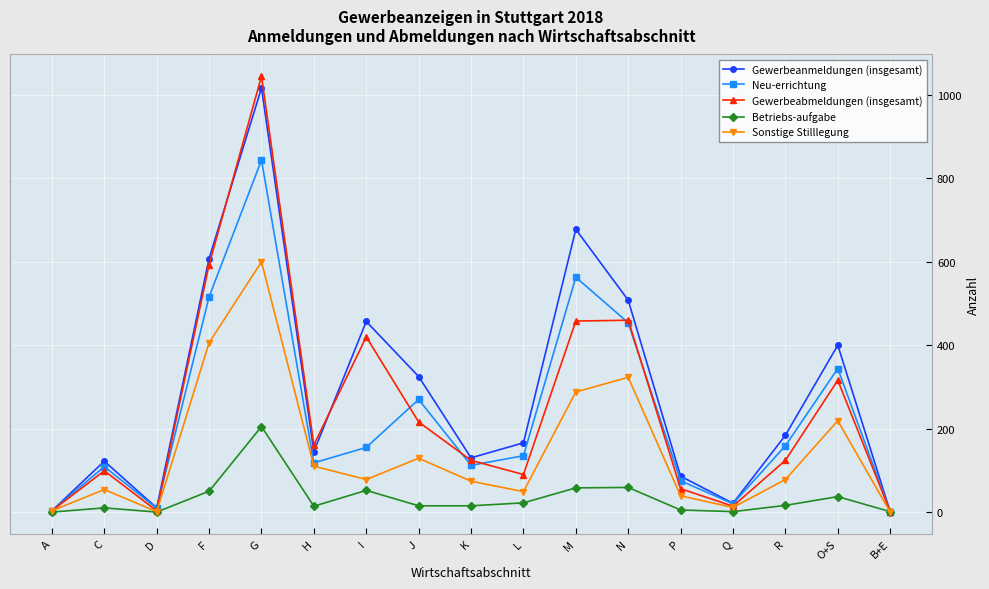

At which label is Gewerbeanmeldungen (insgesamt) closest to 509?

N